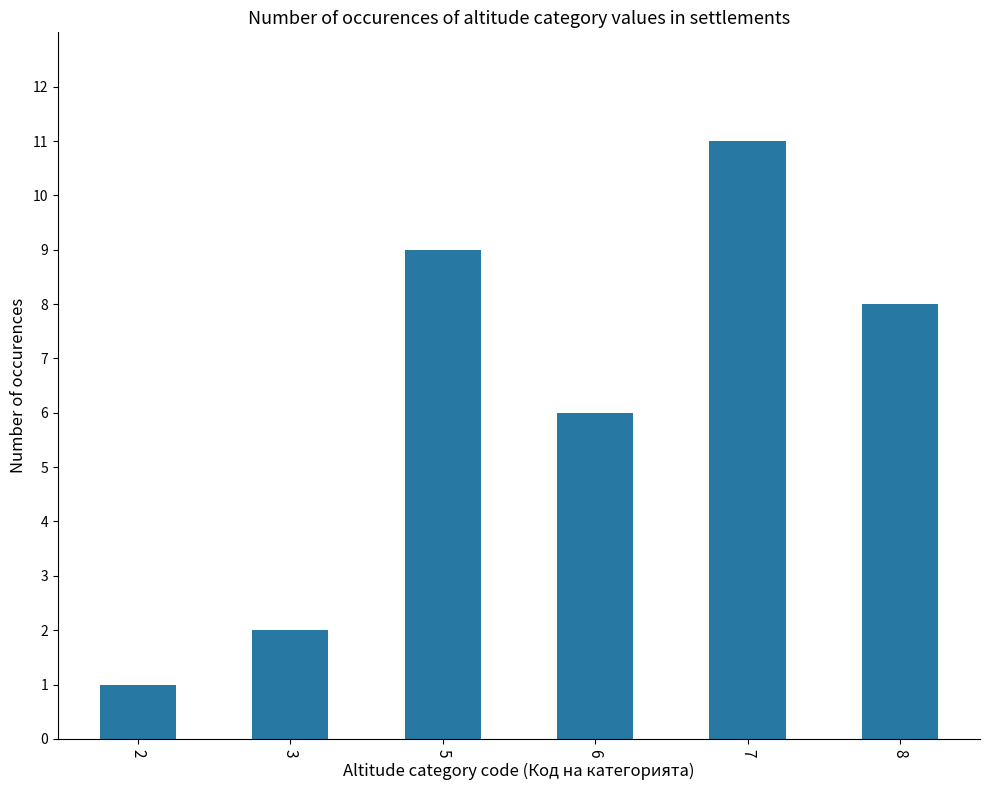

What is the minimum value shown in the chart?

1